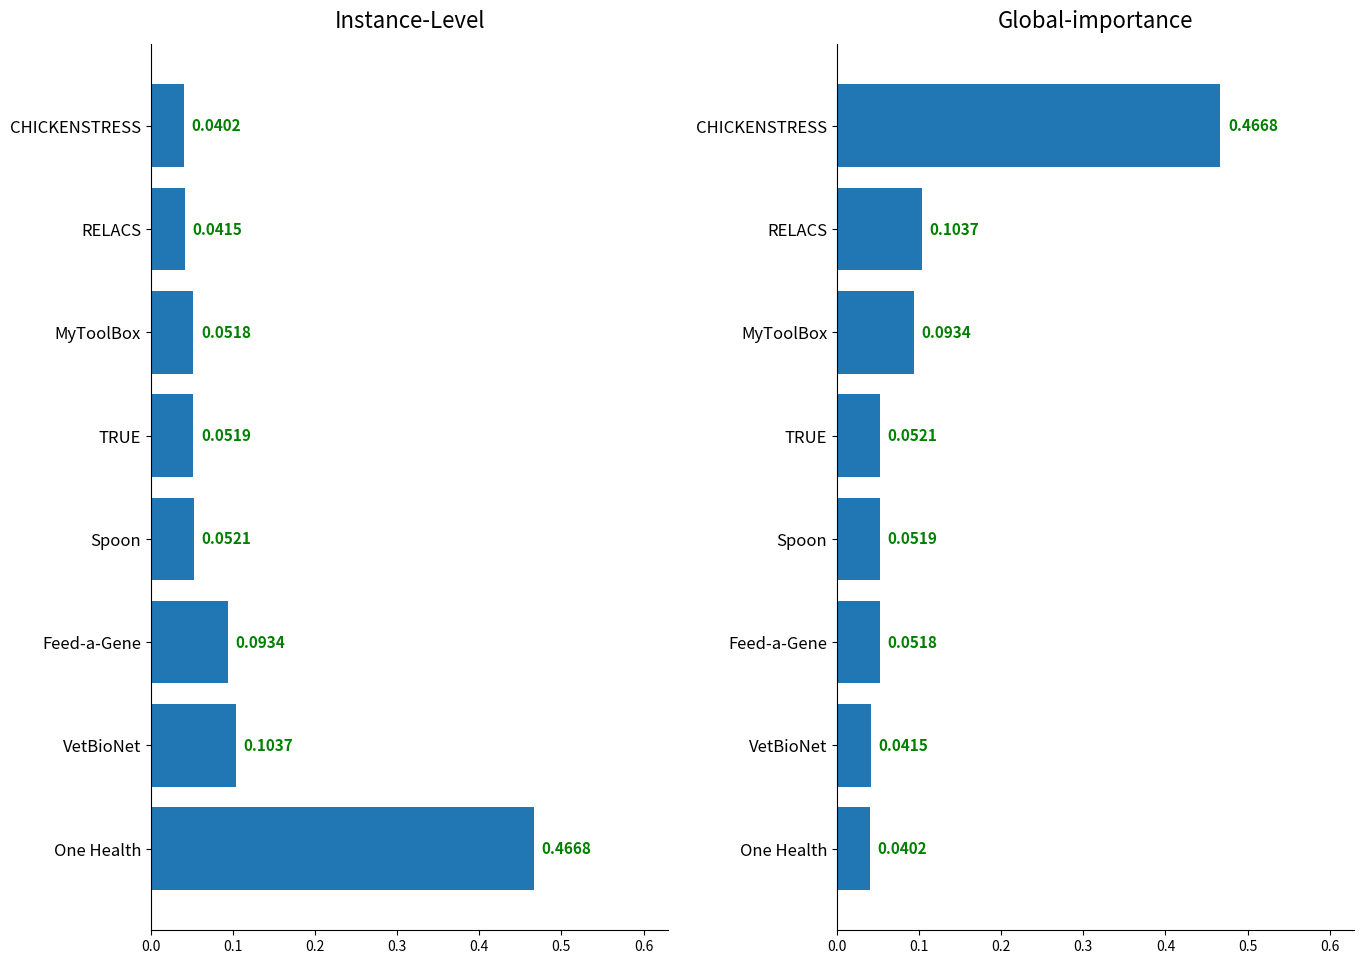

What are all the series names shown in the legend?

Instance-Level, Global-importance